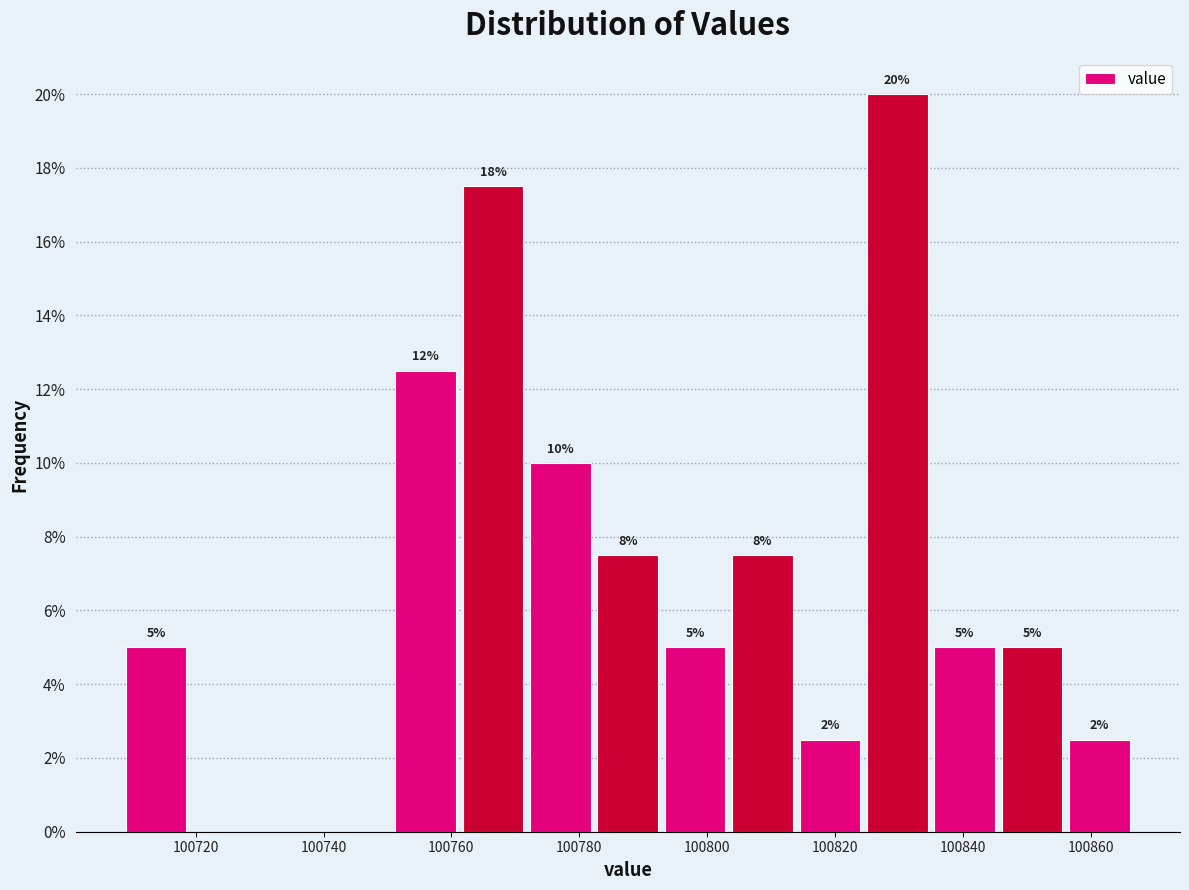

Which range on the x-axis has the tallest bar?

100824 to 100834